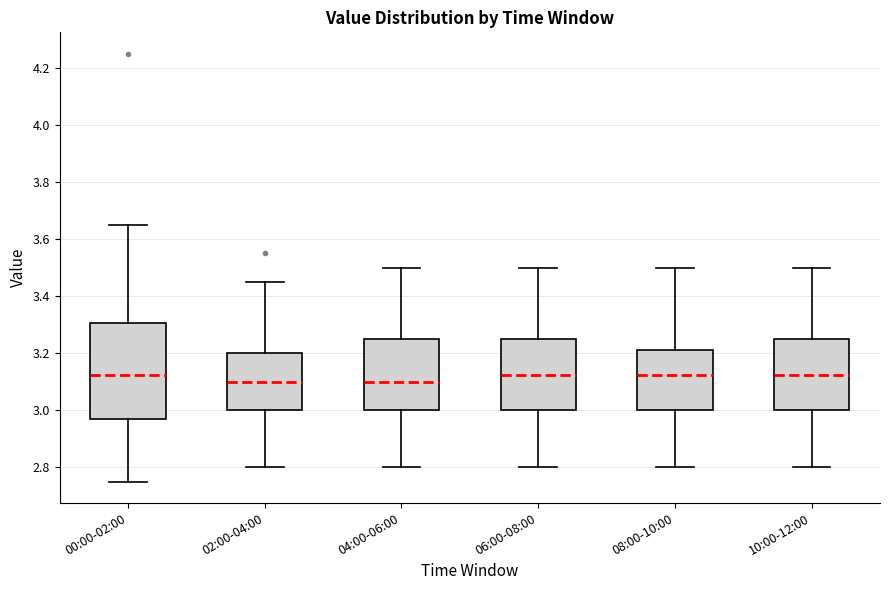

Reading left to right, read every box against the y-axis: the position of its median line, the range the box covers, and the ends of its whiskers. The values are not printed on the chart, so give them approximately, as read against the axis.

00:00-02:00: median 3.12, box 2.98 to 3.30, whiskers 2.76 to 3.66
02:00-04:00: median 3.10, box 3.00 to 3.20, whiskers 2.80 to 3.46
04:00-06:00: median 3.10, box 3.00 to 3.26, whiskers 2.80 to 3.50
06:00-08:00: median 3.12, box 3.00 to 3.26, whiskers 2.80 to 3.50
08:00-10:00: median 3.12, box 3.00 to 3.22, whiskers 2.80 to 3.50
10:00-12:00: median 3.12, box 3.00 to 3.26, whiskers 2.80 to 3.50